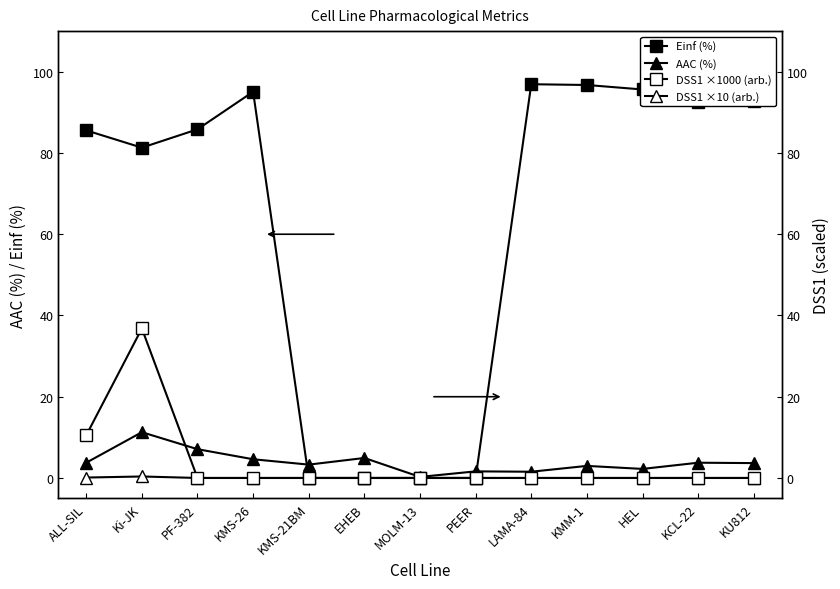

Rank the categories by AAC (%) value from highest to lowest.

Ki-JK, PF-382, EHEB, KMS-26, KCL-22, ALL-SIL, KU812, KMS-21BM, KMM-1, HEL, PEER, LAMA-84, MOLM-13